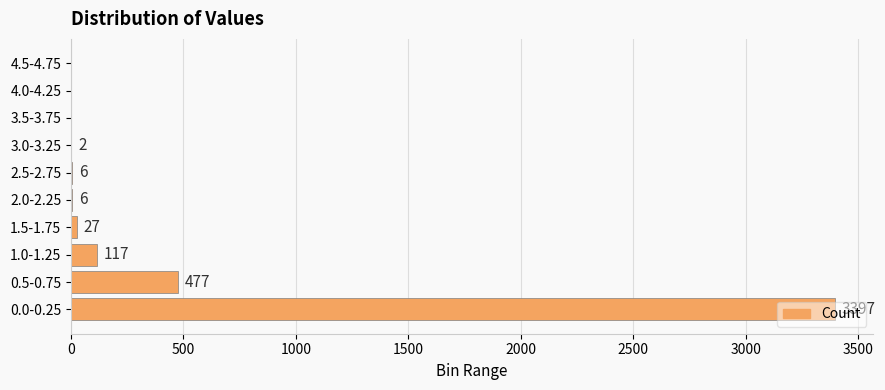

Which has a higher value, 0.5-0.75 or 0.0-0.25?

0.0-0.25